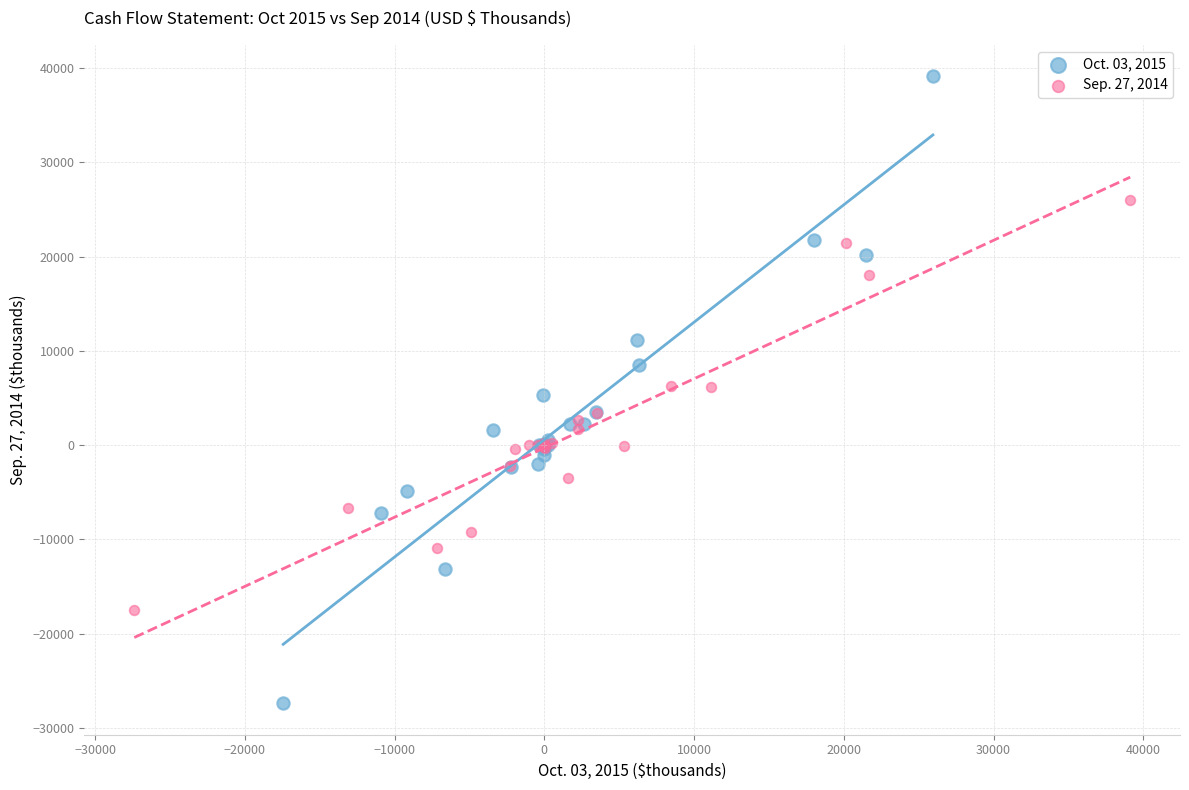

Which series contains the lowest Y value?

Oct. 03, 2015